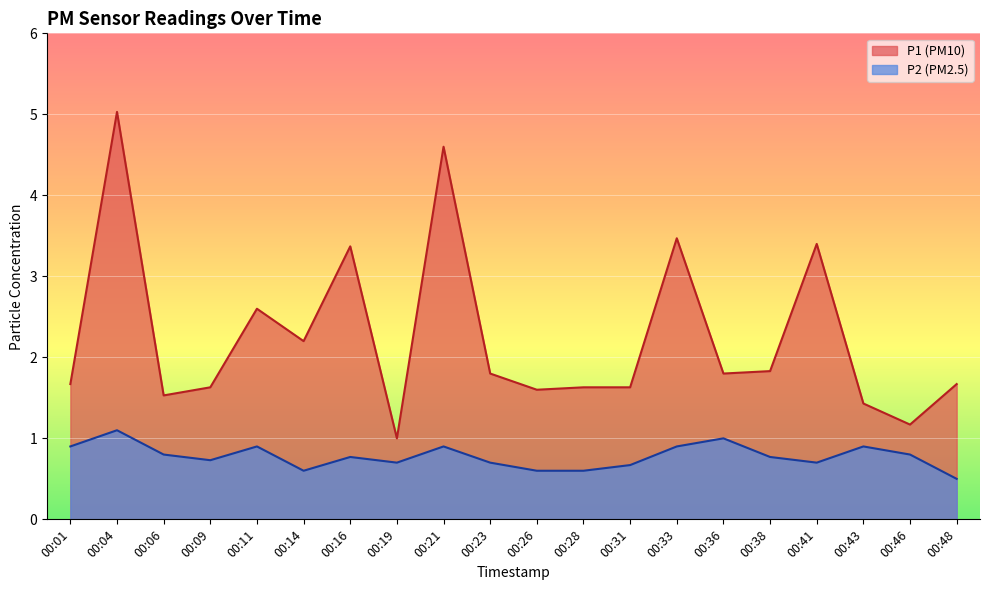

At how many categories does at least one series exceed 4?

2